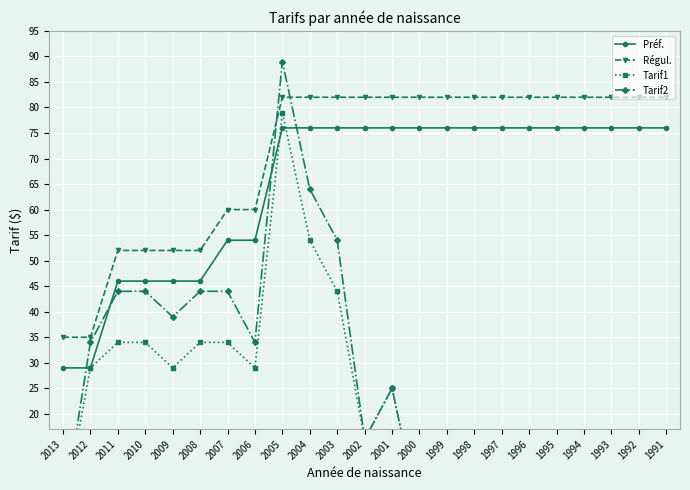

Between 2001 and 2002, which is larger?

2001